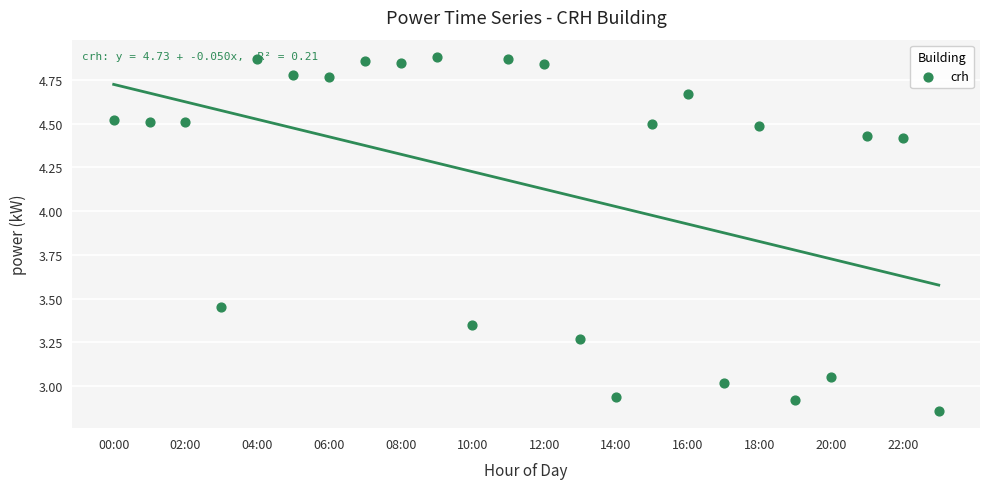

Between 10:00 and 22:00, which is larger?

22:00